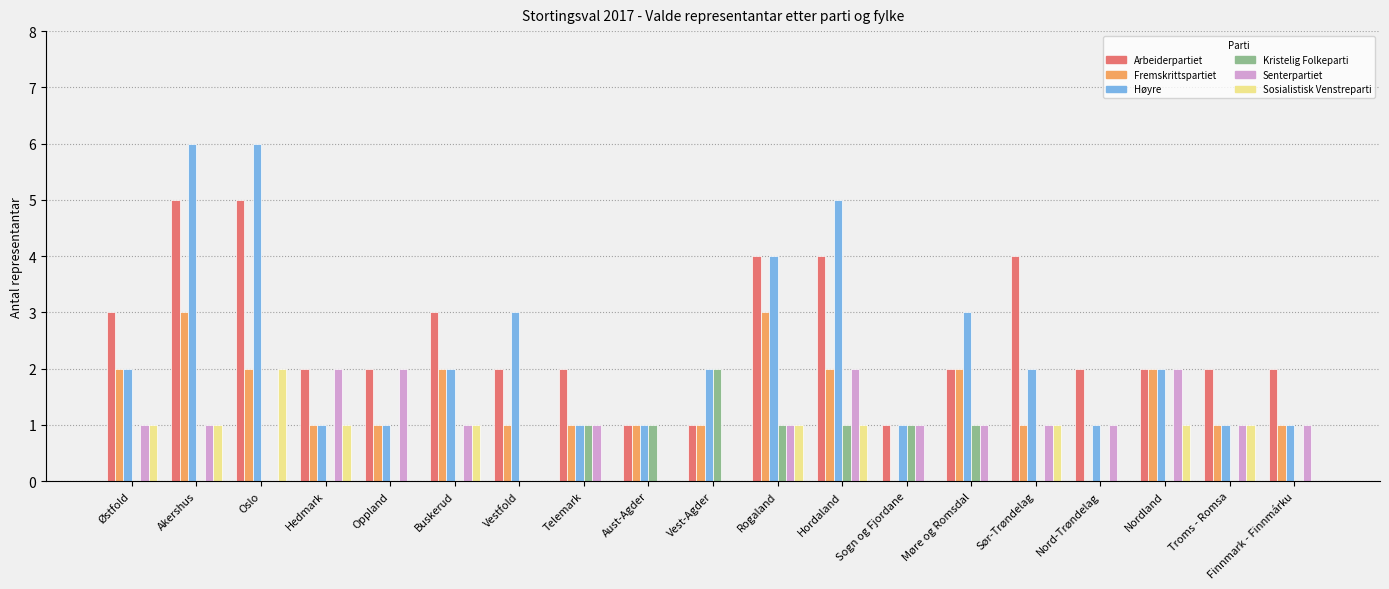

How many categories are shown in the chart?

19